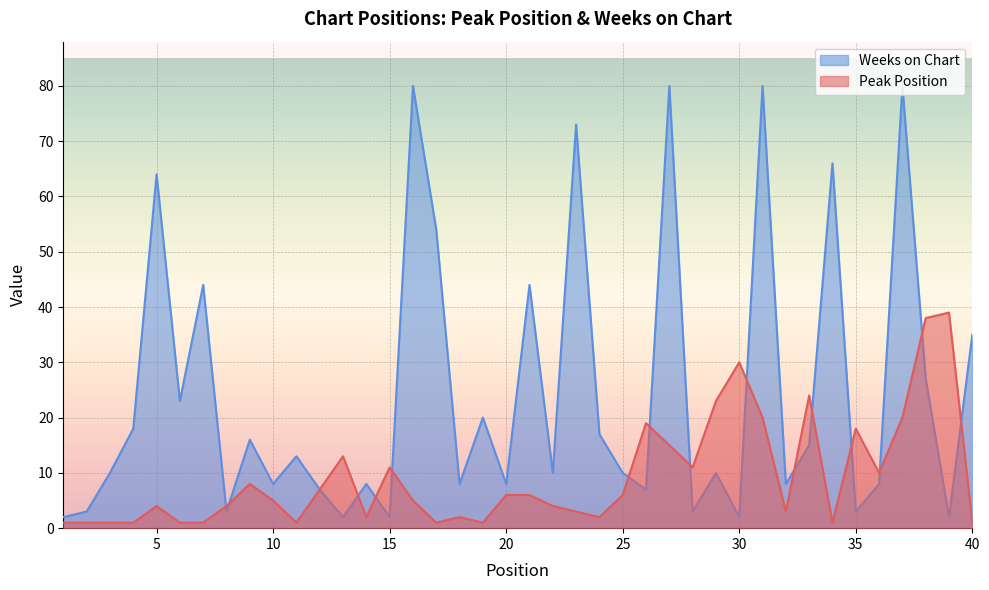

At which label does Weeks on Chart reach its peak?

16